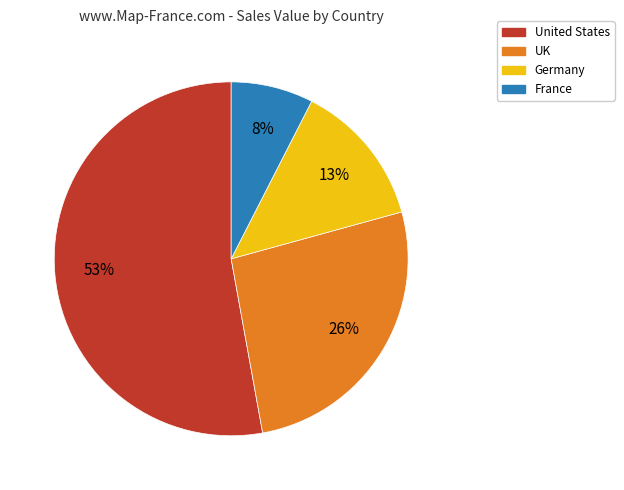

Is the sum of UK and France greater than half?

No